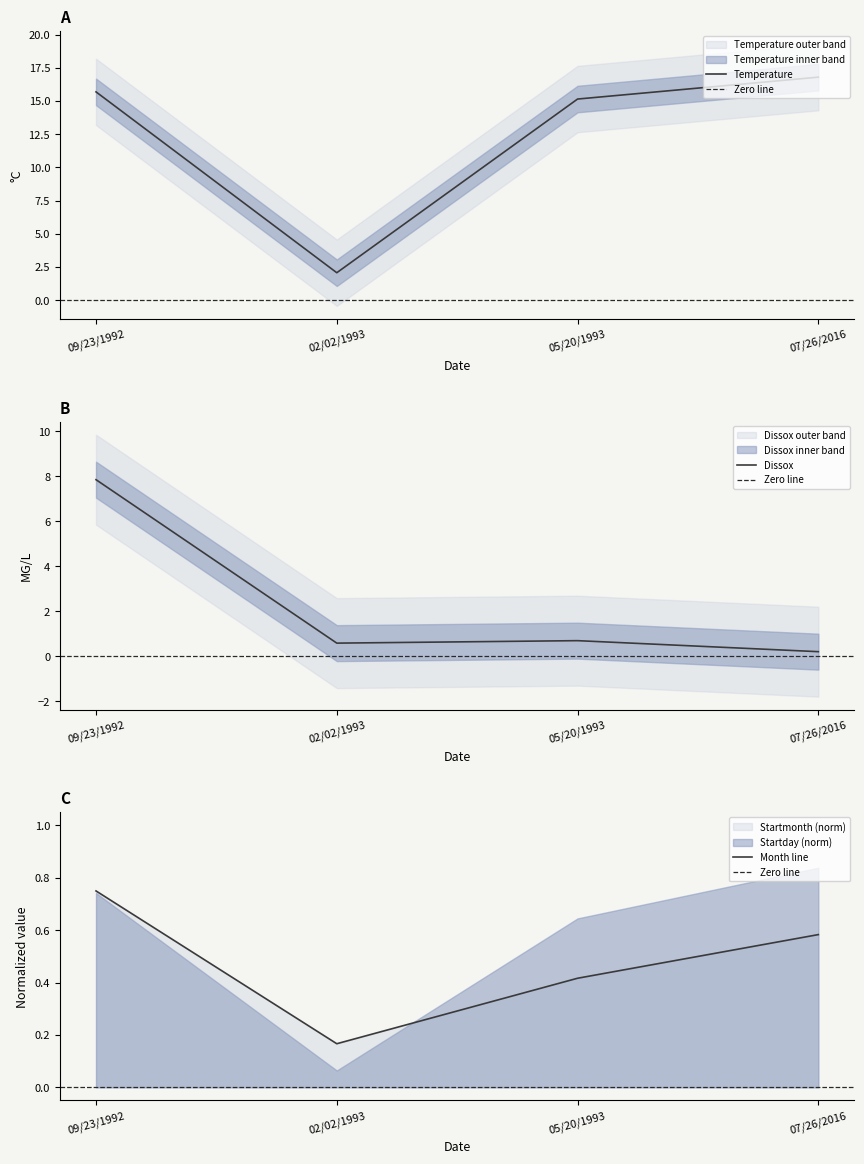

Is the value of Startmonth at 05/20/1993 greater than the value of Dissox at 02/02/1993?

No